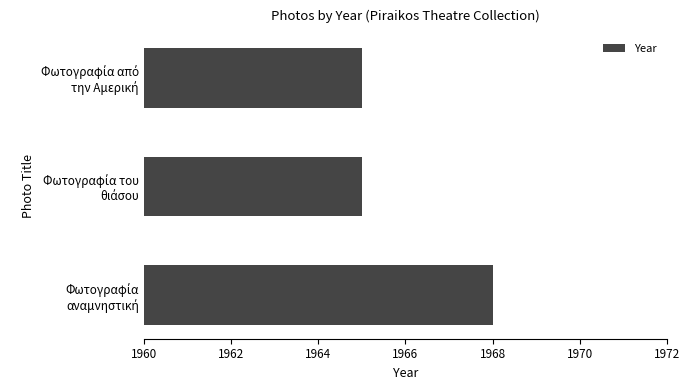

Count the number of categories in the chart.

3